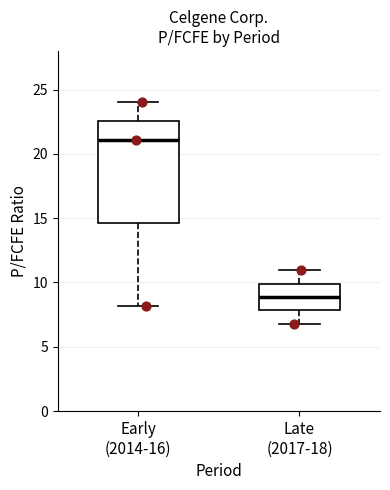

Reading left to right, read every box against the y-axis: the position of its median line, the range the box covers, and the ends of its whiskers. The values are not printed on the chart, so give them approximately, as read against the axis.

Early (2014-16): median 21.0, box 14.5 to 22.5, whiskers 8.0 to 24.0
Late (2017-18): median 9.0, box 8.0 to 10.0, whiskers 7.0 to 11.0